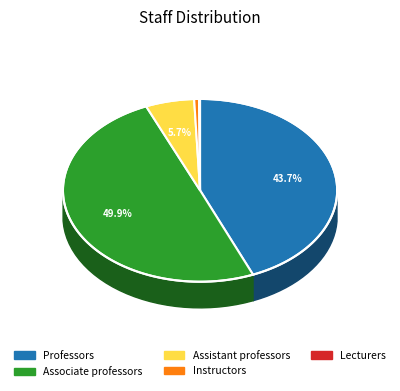

True or false: 32 accounts for 17% of the total.

False